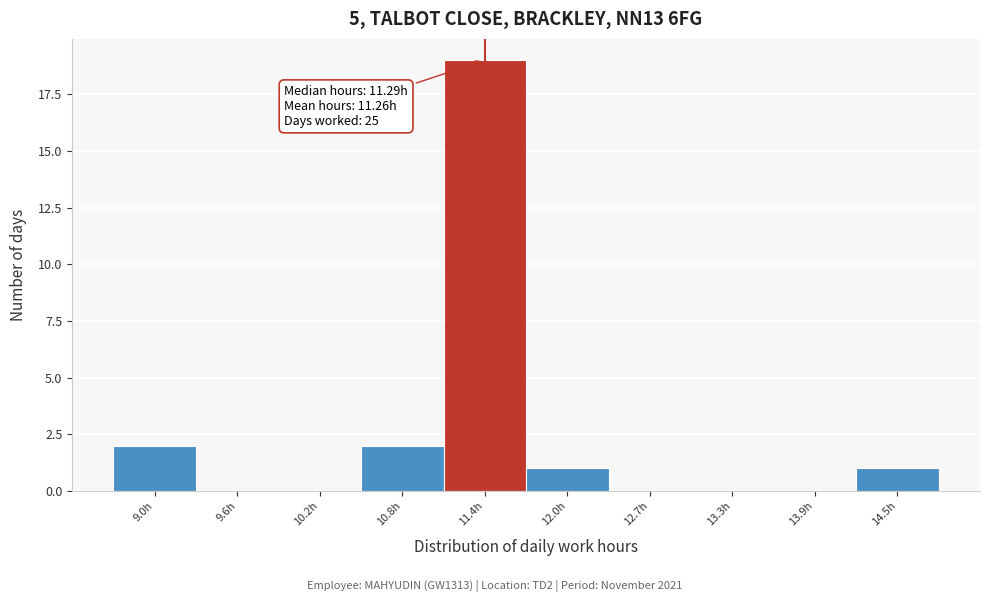

Which range on the x-axis has the tallest bar?

11.1 to 11.7